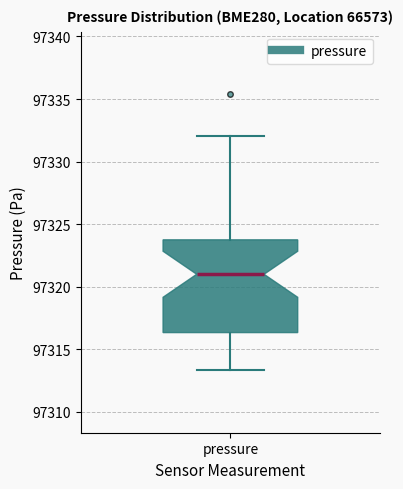

Where does the median line of the box for pressure sit on the y-axis? The values are not printed on the chart, so give them approximately, as read against the axis.

97321.0